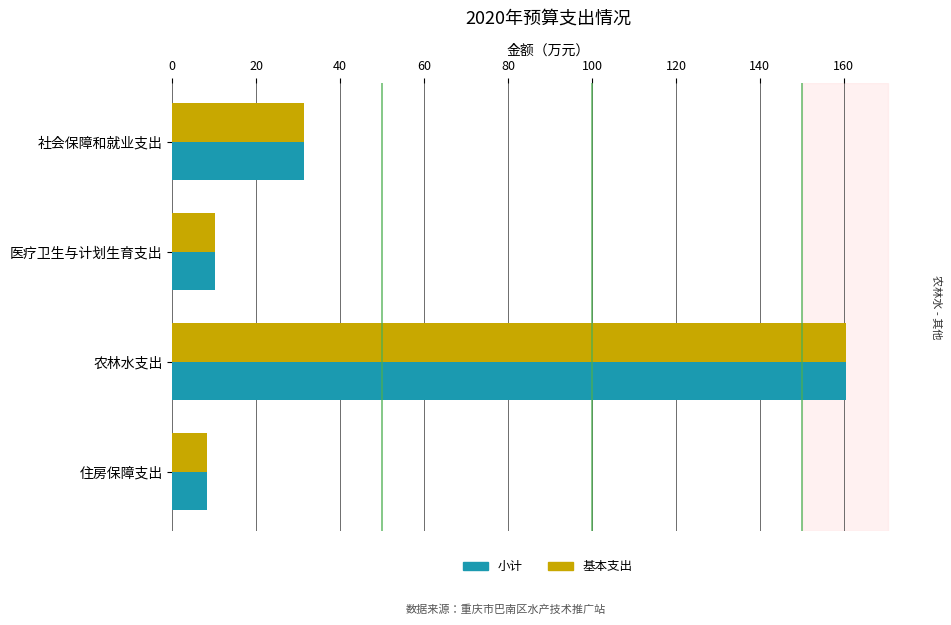

At which label does 基本支出 reach its peak?

农林水支出